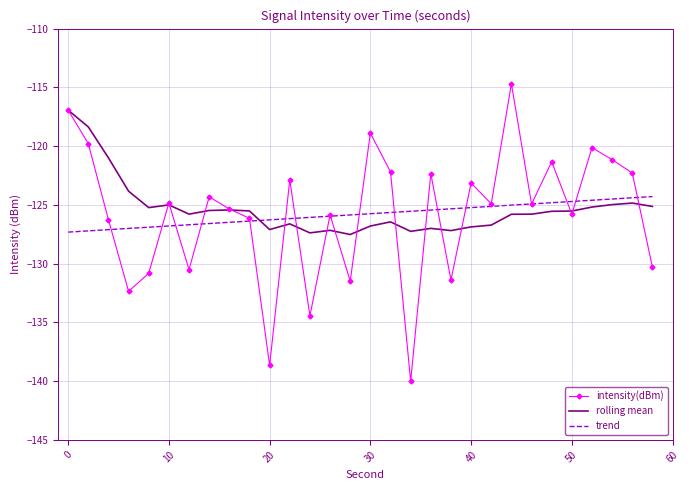

Rank the series by their maximum value, from lowest to highest.

trend, rolling mean, intensity(dBm)